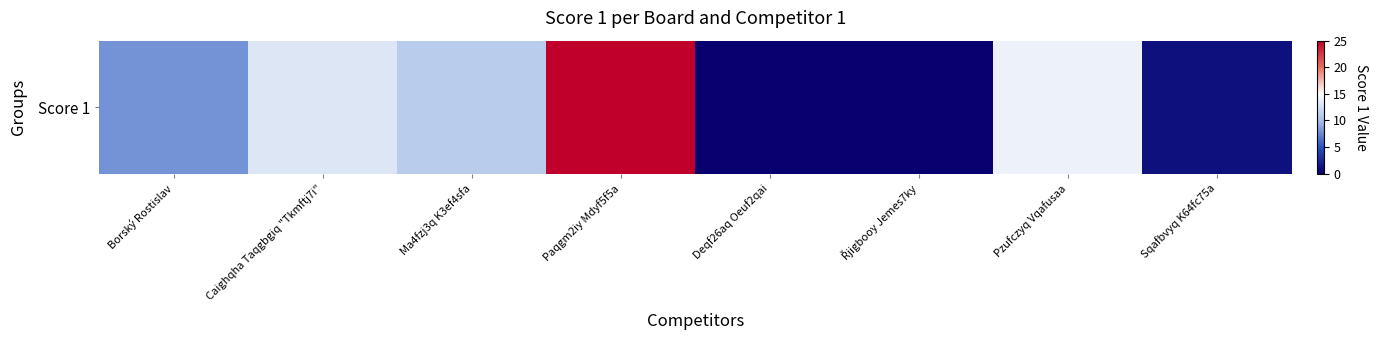

What is the approximate value at Borský Rostislav, to the nearest 5?

10